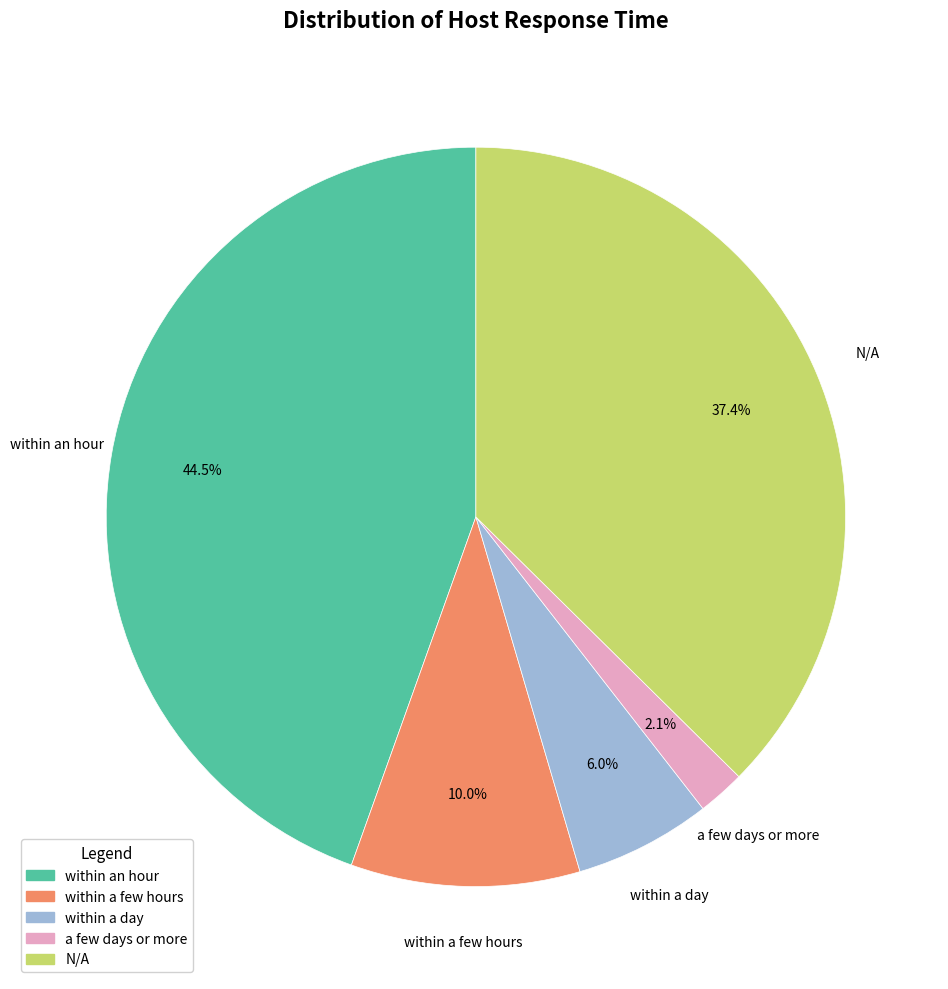

Rank the categories by value from highest to lowest.

within an hour, N/A, within a few hours, within a day, a few days or more